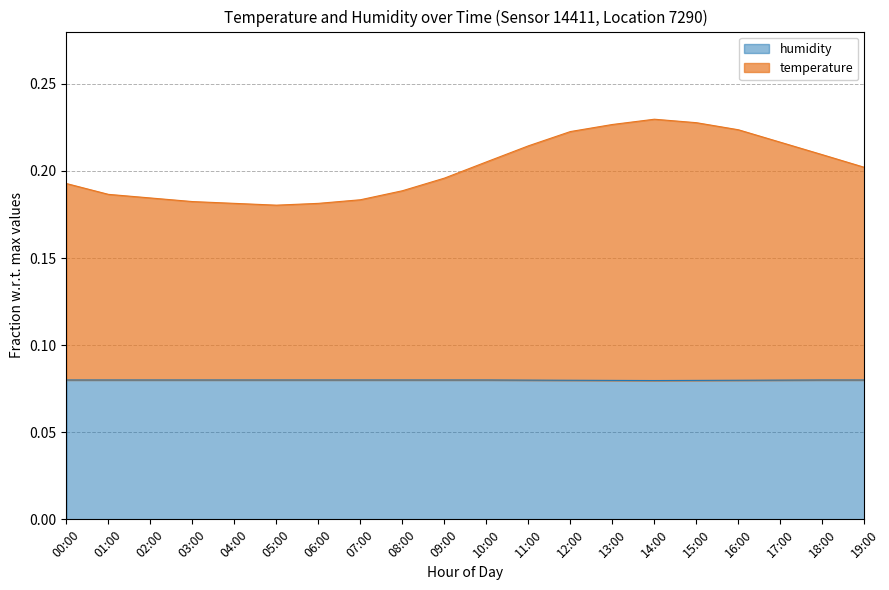

True or false: humidity has a value of 0.1 at 06:00.

True